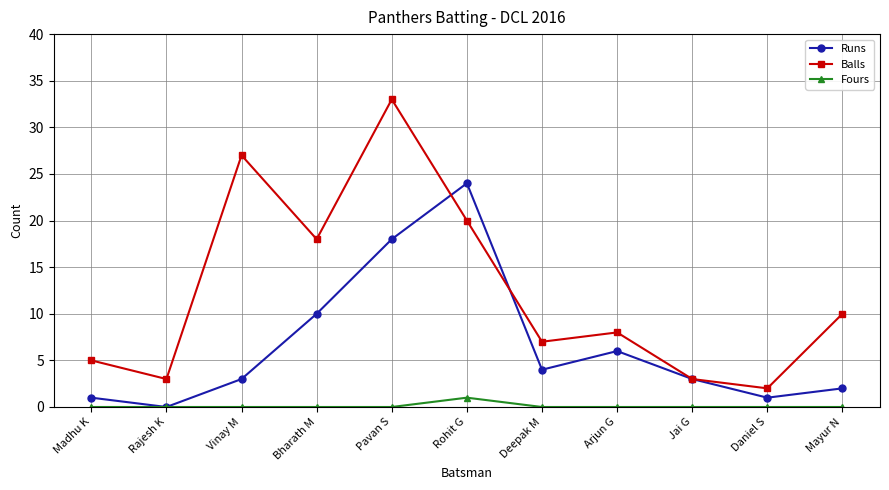

Rank the series by their average value, from lowest to highest.

Fours, Runs, Balls